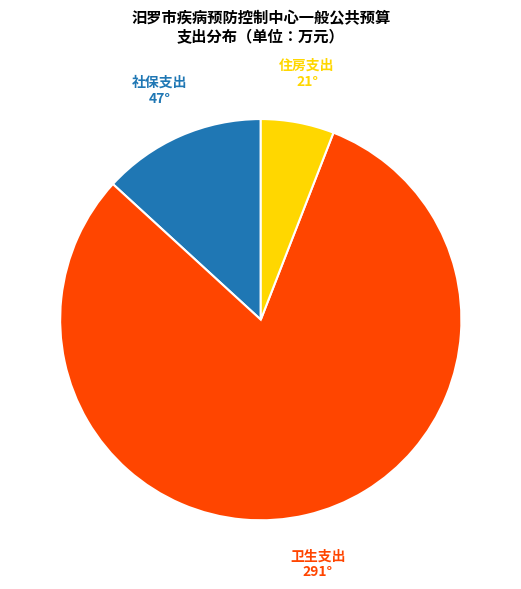

How many segments does this pie chart have?

3